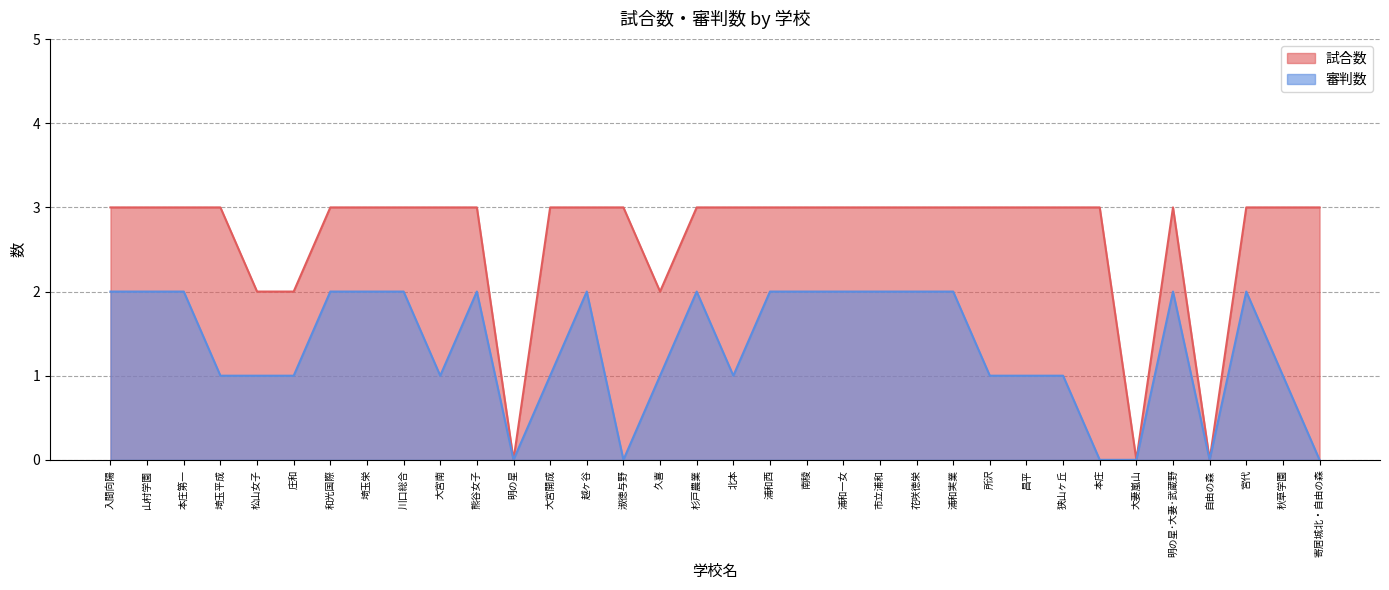

What is the maximum value shown in the chart?

3